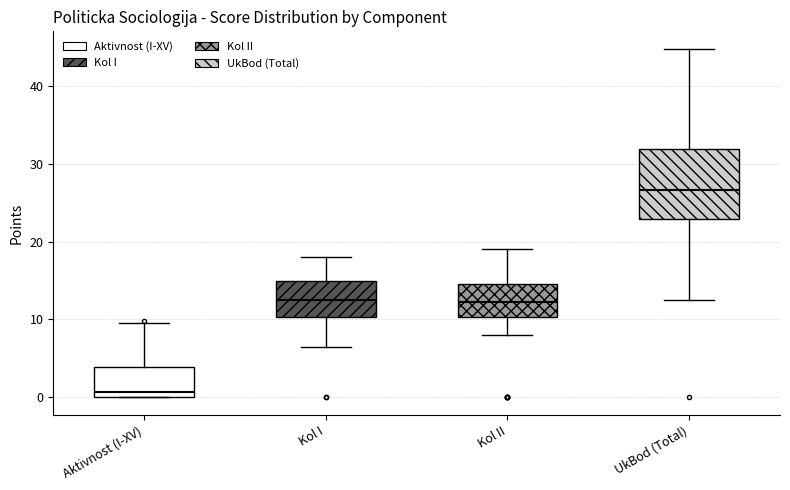

Which box's median line is the highest?

UkBod (Total)